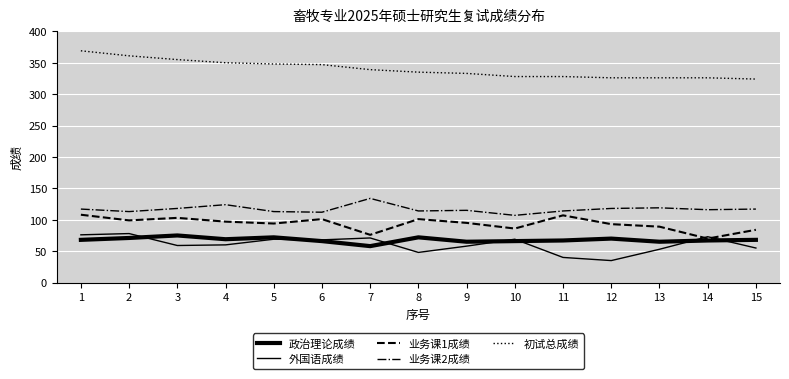

How many lines are shown in the chart?

5